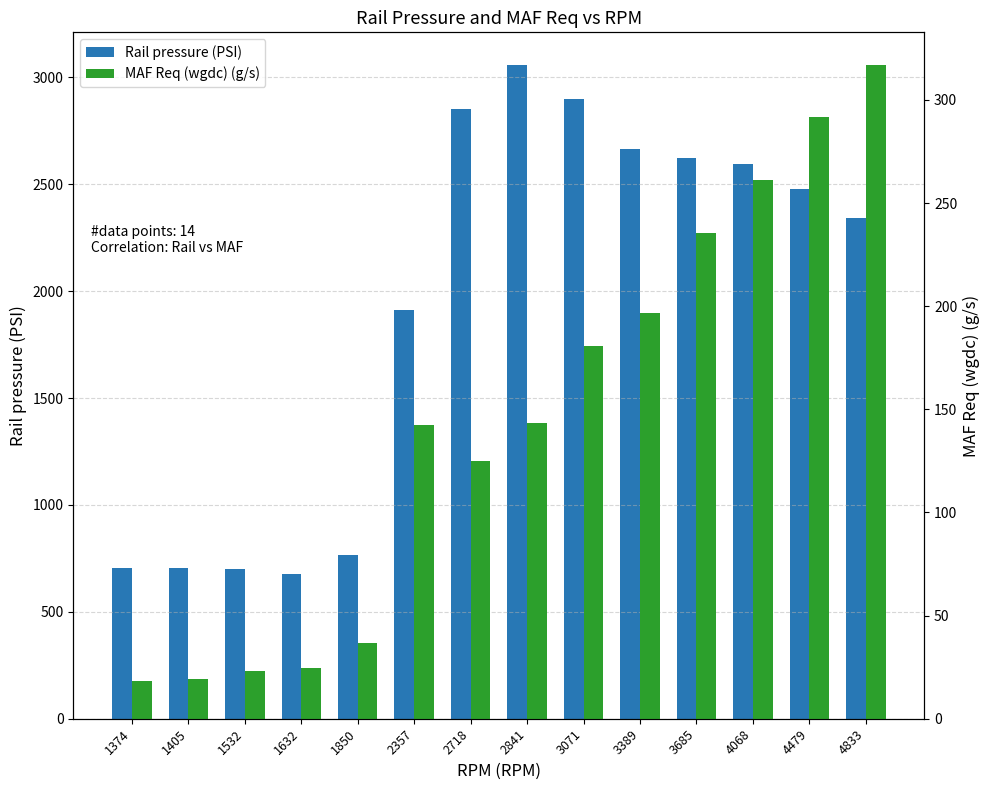

What is the difference between the maximum and minimum values in the MAF Req (wgdc) (g/s) series?

298.7